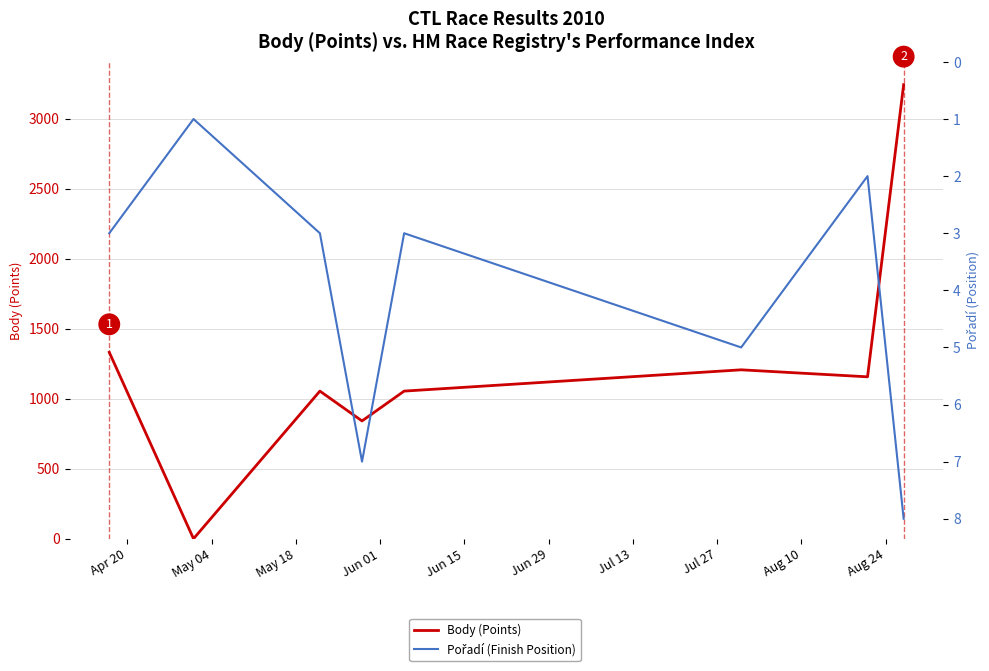

What is the difference between the highest and lowest values at May 18?

1051